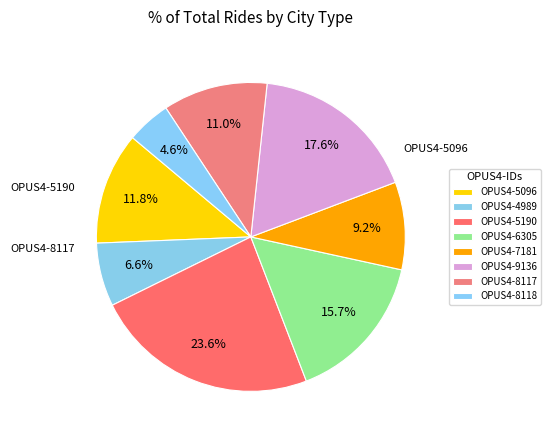

Which category has the biggest portion of the pie?

OPUS4-5190